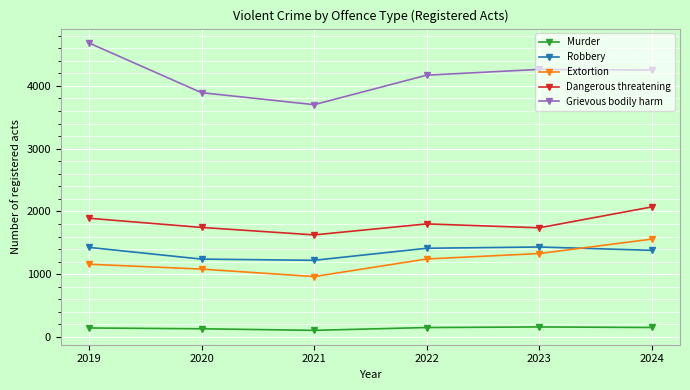

What is the difference between the maximum and minimum values in the Dangerous threatening series?

446